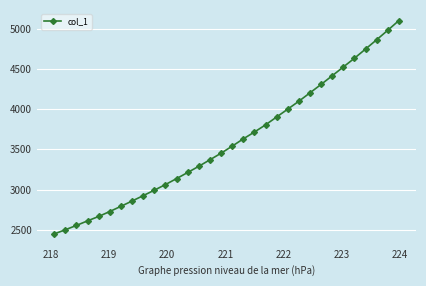

What is the difference between the second highest and minimum values?

2528.3